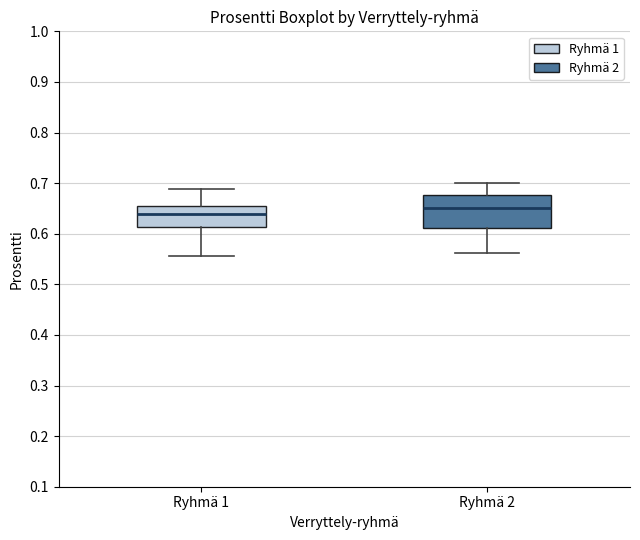

Where does the median line of the box for Ryhmä 1 sit on the y-axis? The values are not printed on the chart, so give them approximately, as read against the axis.

0.64